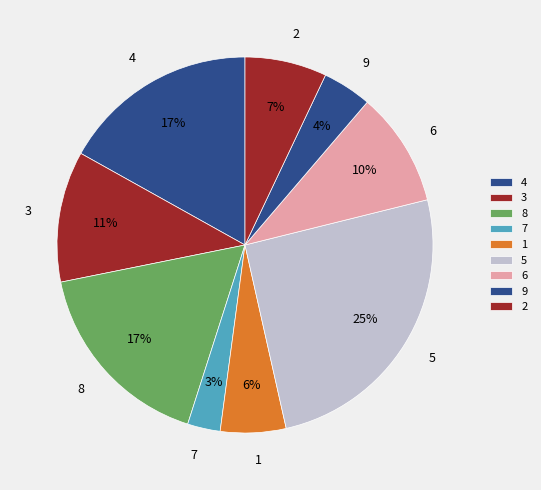

Count the number of slices in the pie.

9